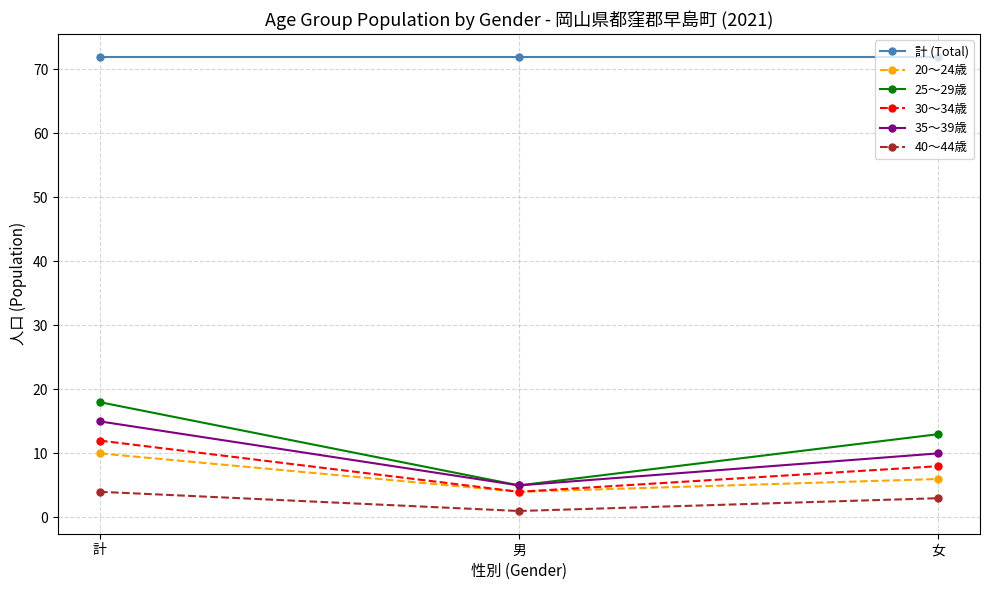

What is the sum of all 30～34歳 values?

24